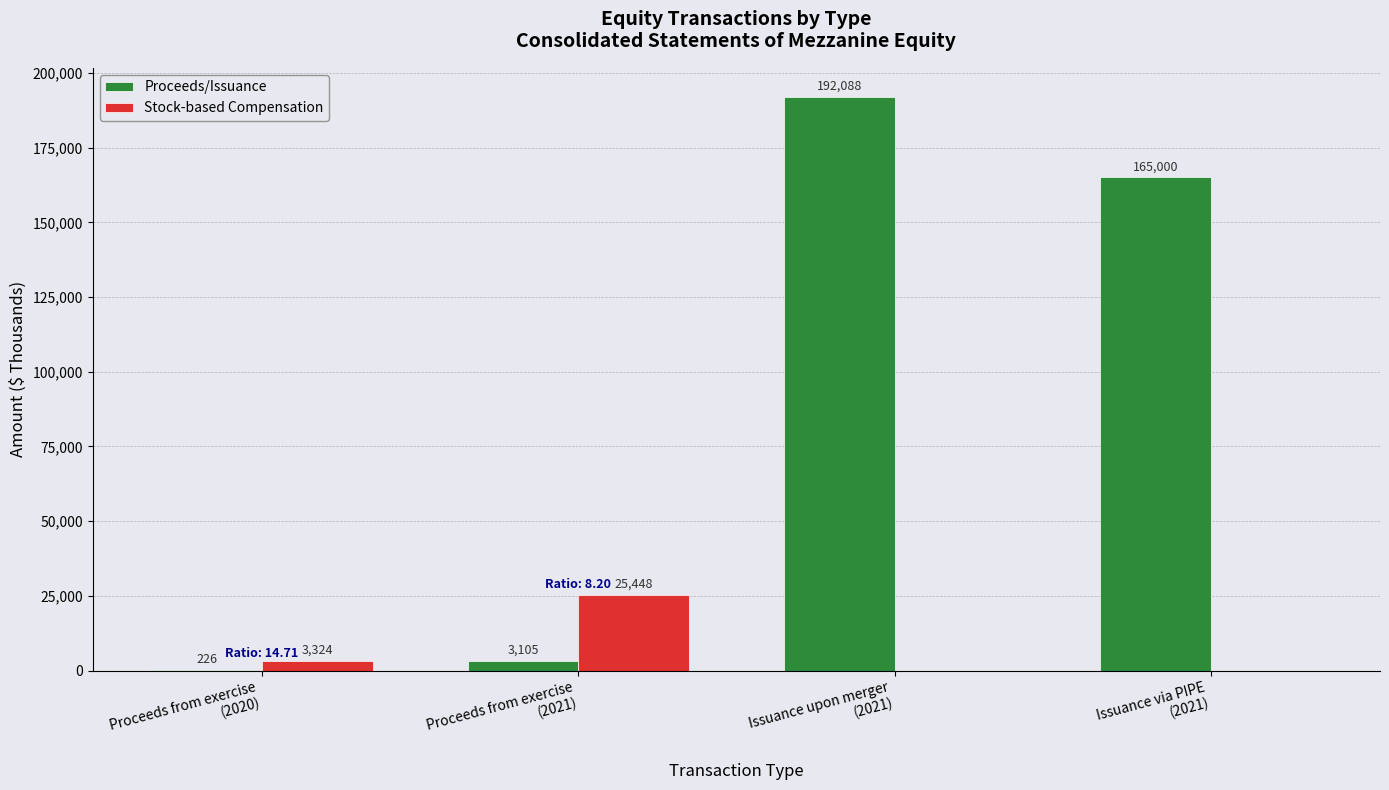

Count the number of categories in the chart.

4